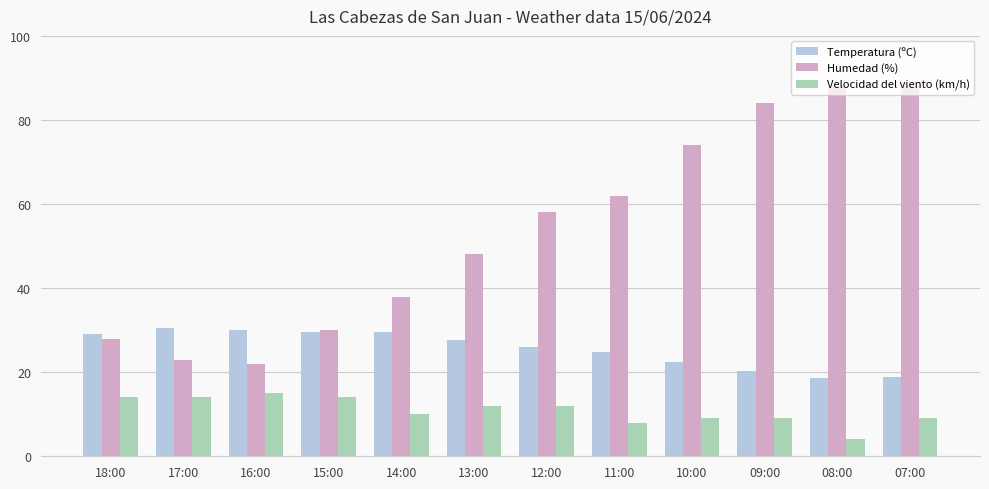

What is the lowest value of the Temperatura (ºC) series?

18.7